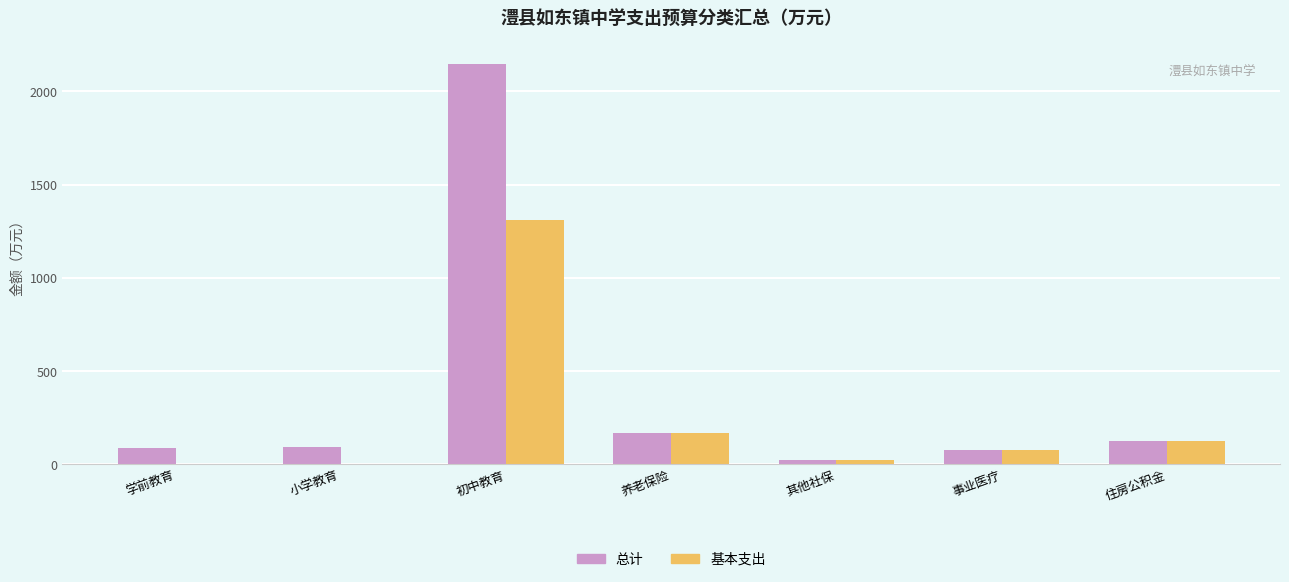

What is the sum of all 基本支出 values?

1697.1